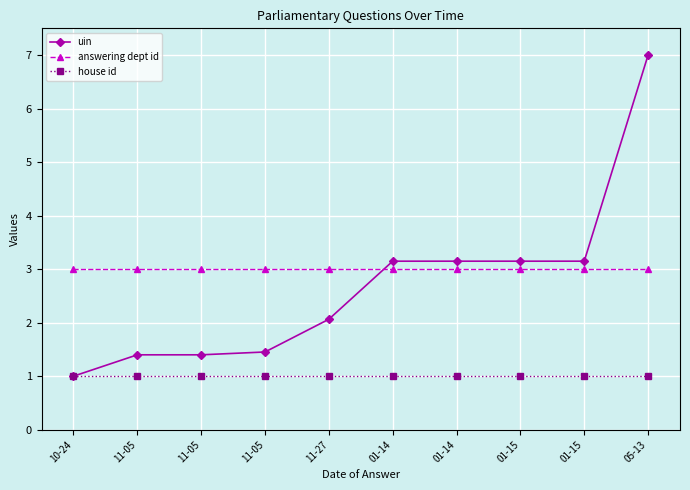

What are all the series names shown in the legend?

uin, answering dept id, house id